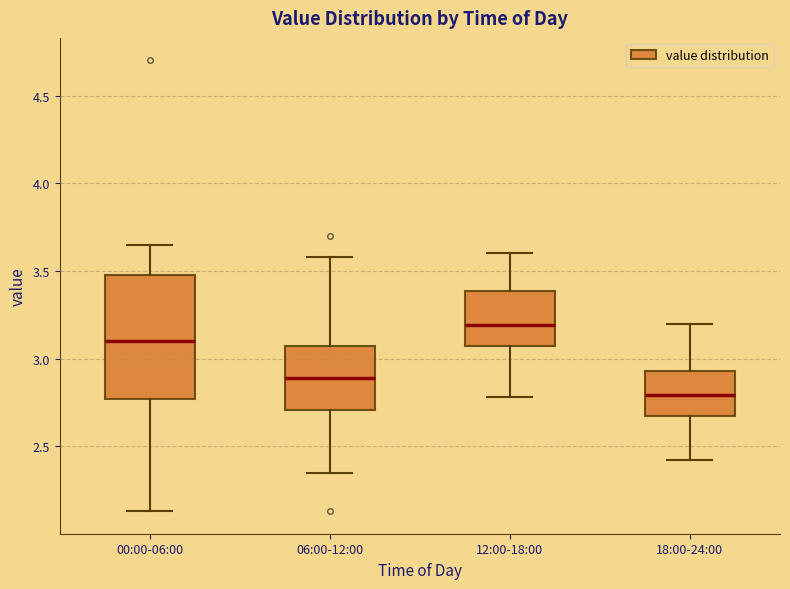

Which box's median line is the highest?

12:00-18:00